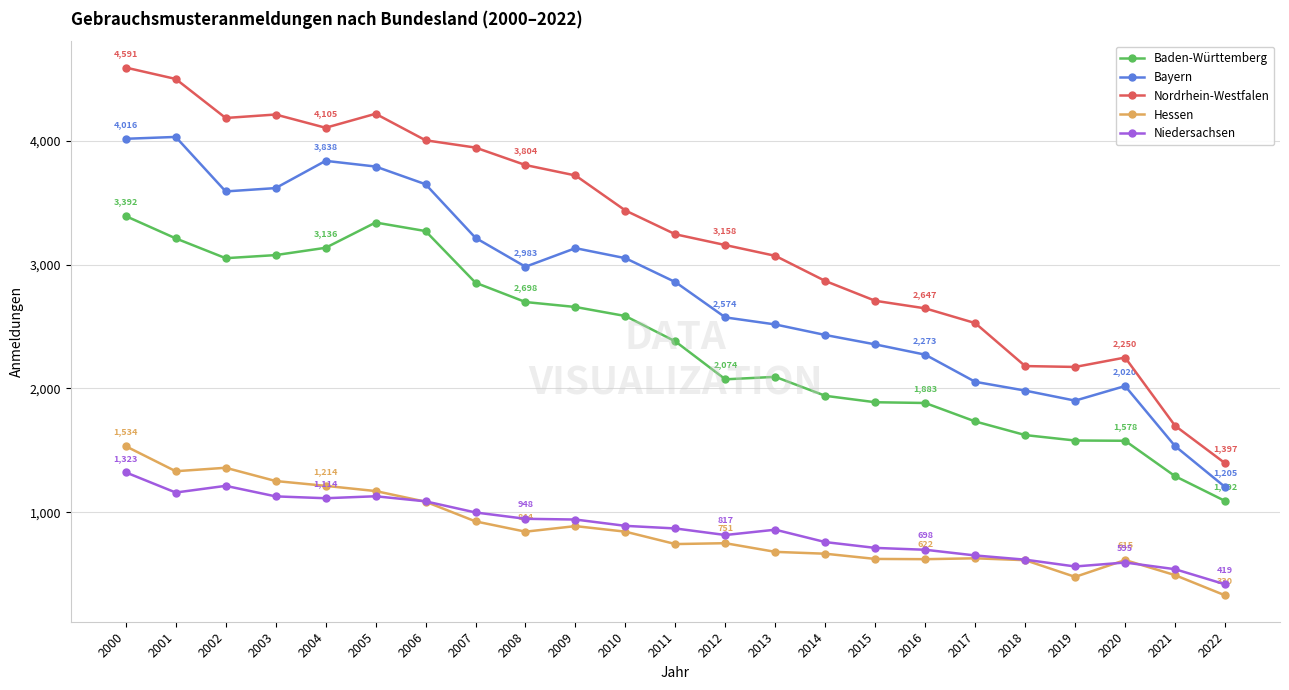

What is the minimum value for Niedersachsen?

419